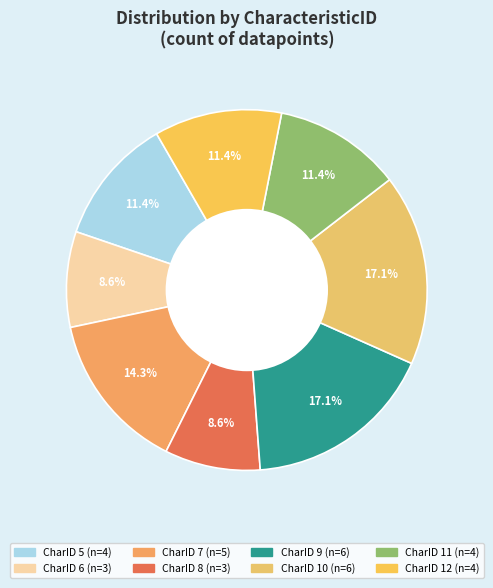

To the nearest percent, what is the average slice percentage?

12%